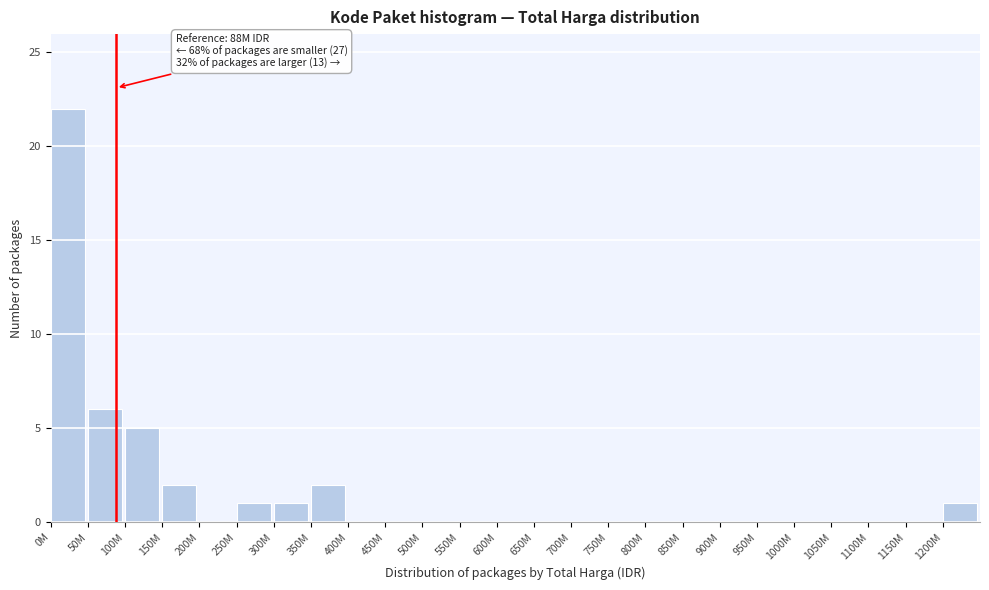

Reading left to right, what are all the values shown in this chart?

0M=22	50M=6	100M=5	150M=2	200M=0	250M=1	300M=1	350M=2	400M=0	450M=0	500M=0	550M=0	600M=0	650M=0	700M=0	750M=0	800M=0	850M=0	900M=0	950M=0	1000M=0	1050M=0	1100M=0	1150M=0	1200M=1